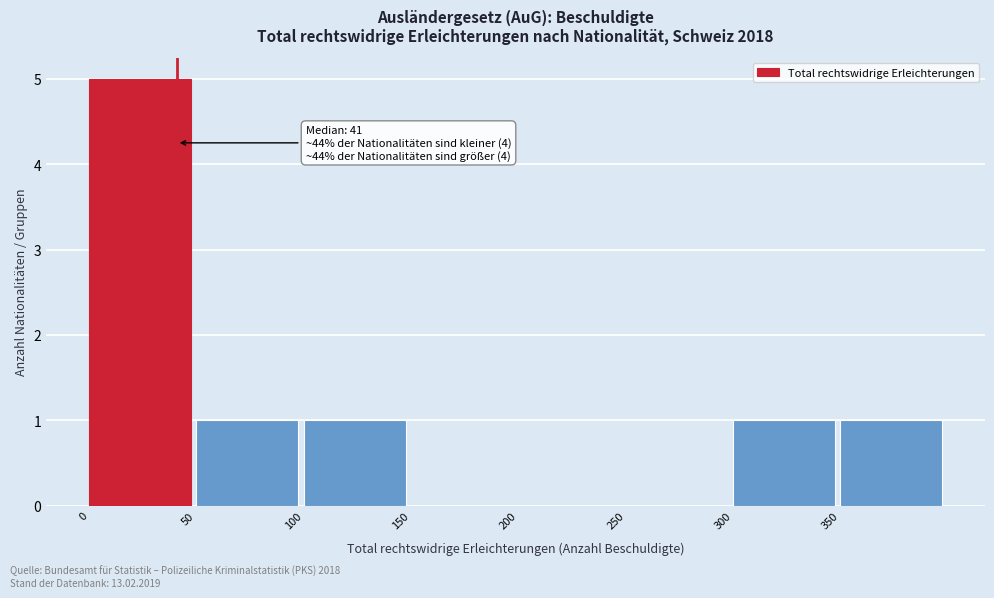

Over which range of the x-axis is the bar tallest?

0 to 50